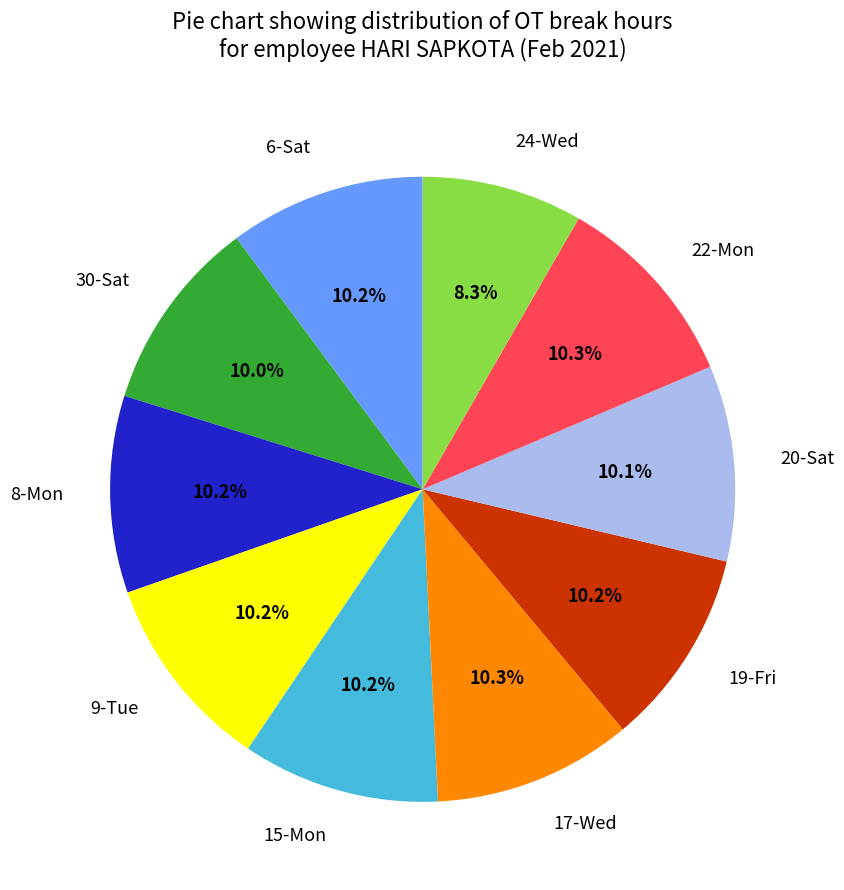

Which category has the smallest portion of the pie?

24-Wed